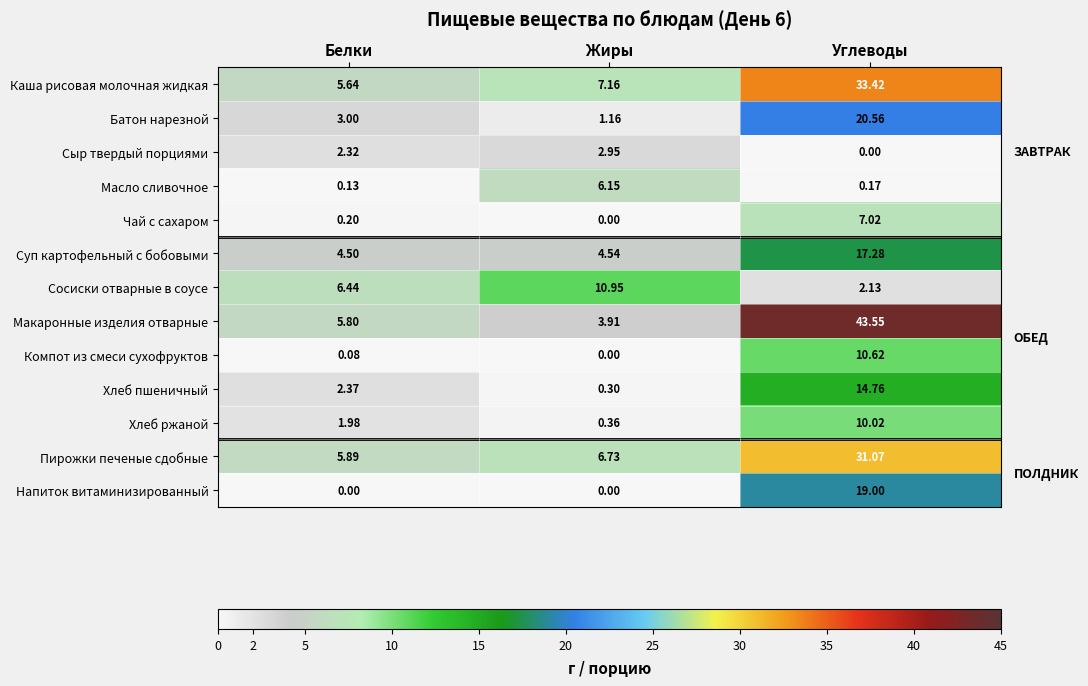

At Белки, list the series in order from largest to smallest.

Сосиски отварные в соусе, Пирожки печеные сдобные, Макаронные изделия отварные, Каша рисовая молочная жидкая, Суп картофельный с бобовыми, Батон нарезной, Хлеб пшеничный, Сыр твердый порциями, Хлеб ржаной, Чай с сахаром, Масло сливочное, Компот из смеси сухофруктов, Напиток витаминизированный